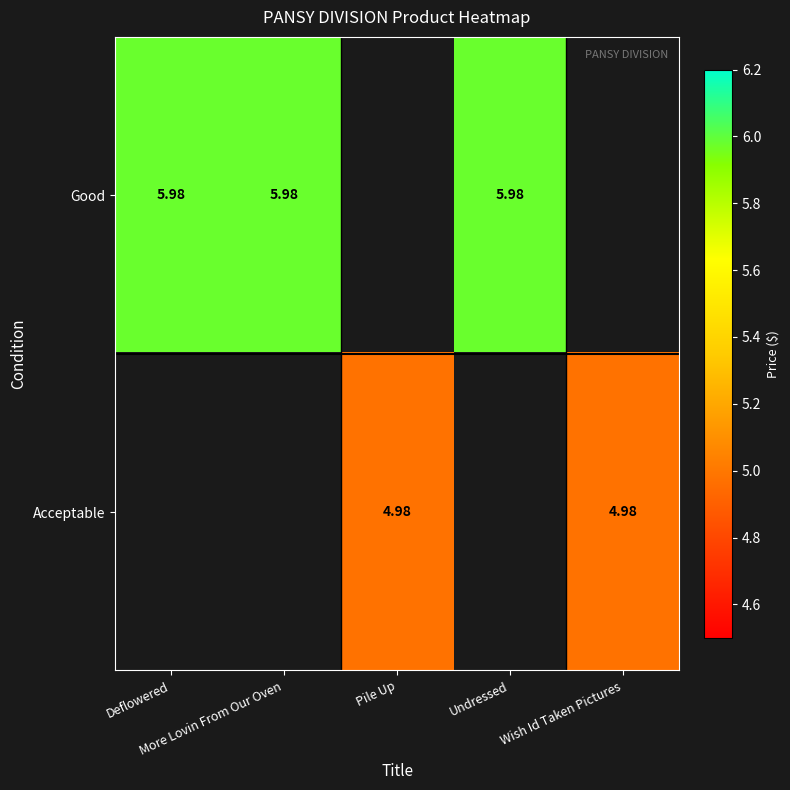

How many positive values does the Acceptable series have?

2